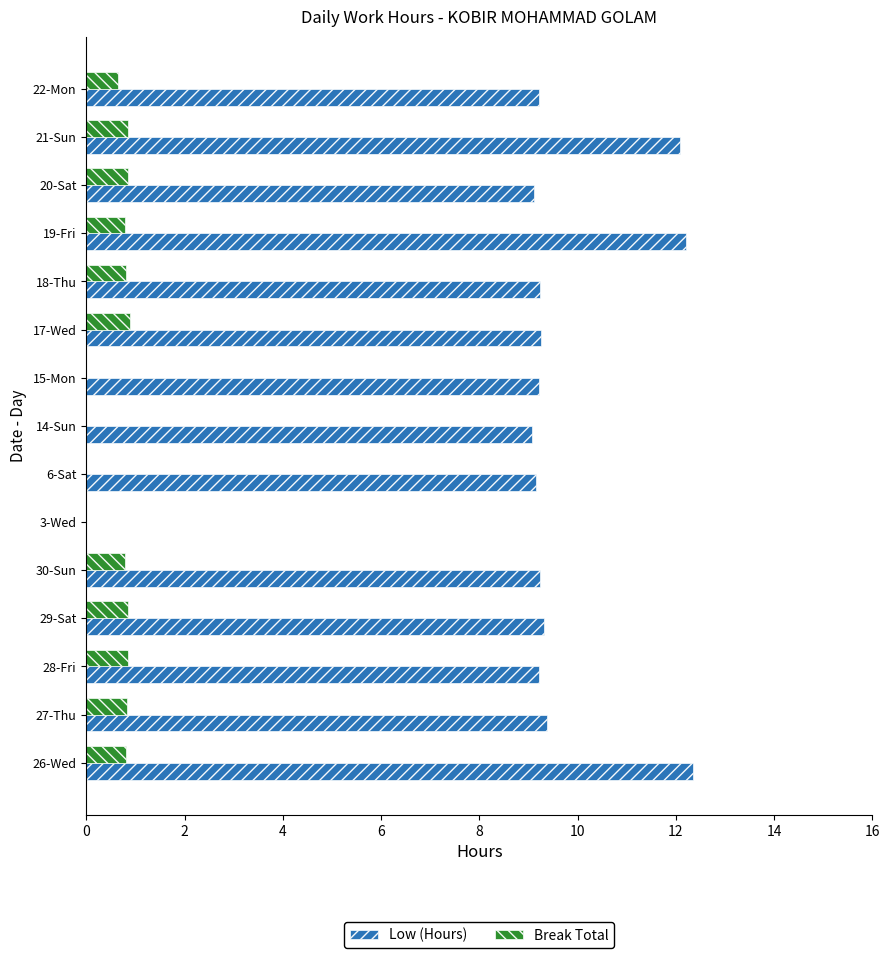

What is the total value across all series at 19-Fri?

13.0